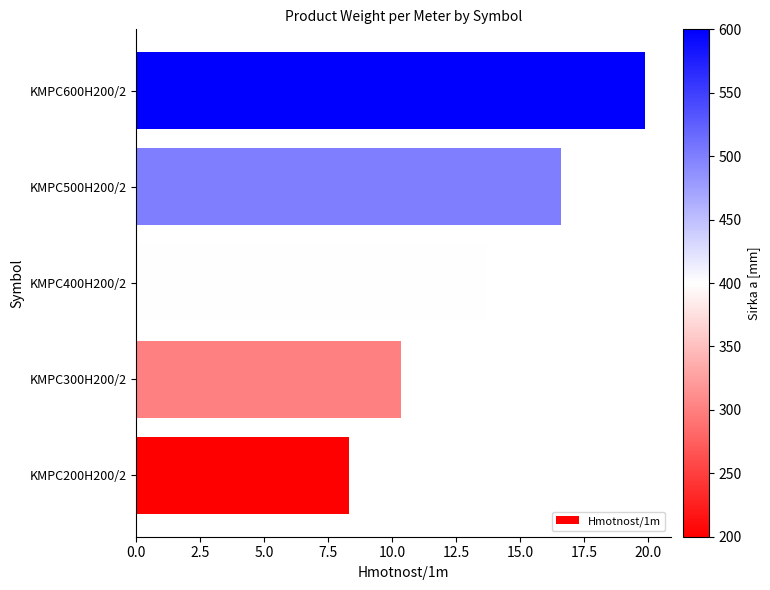

What is the average value?

13.8